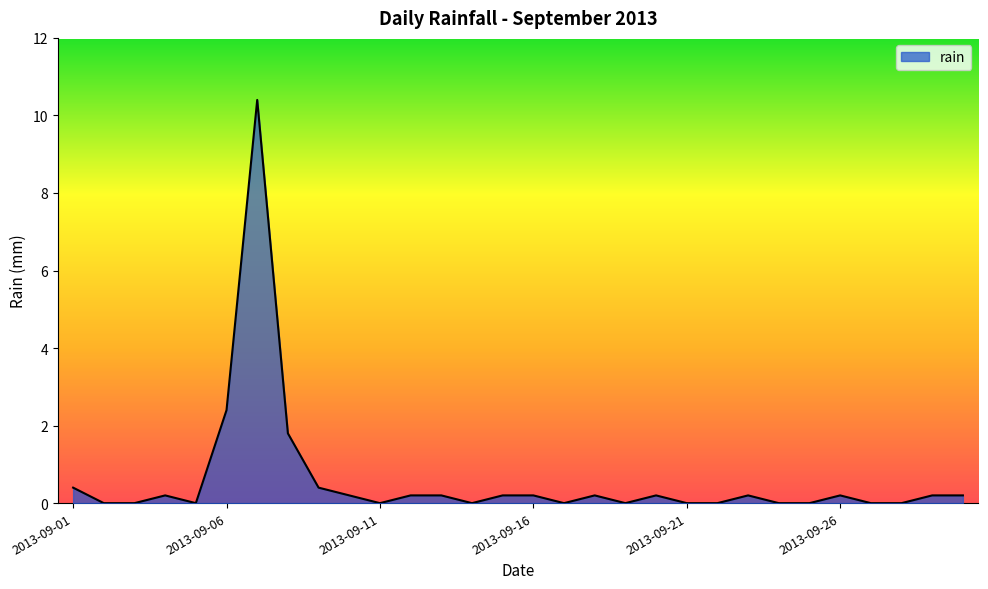

What is the difference between the maximum and minimum values?

10.4